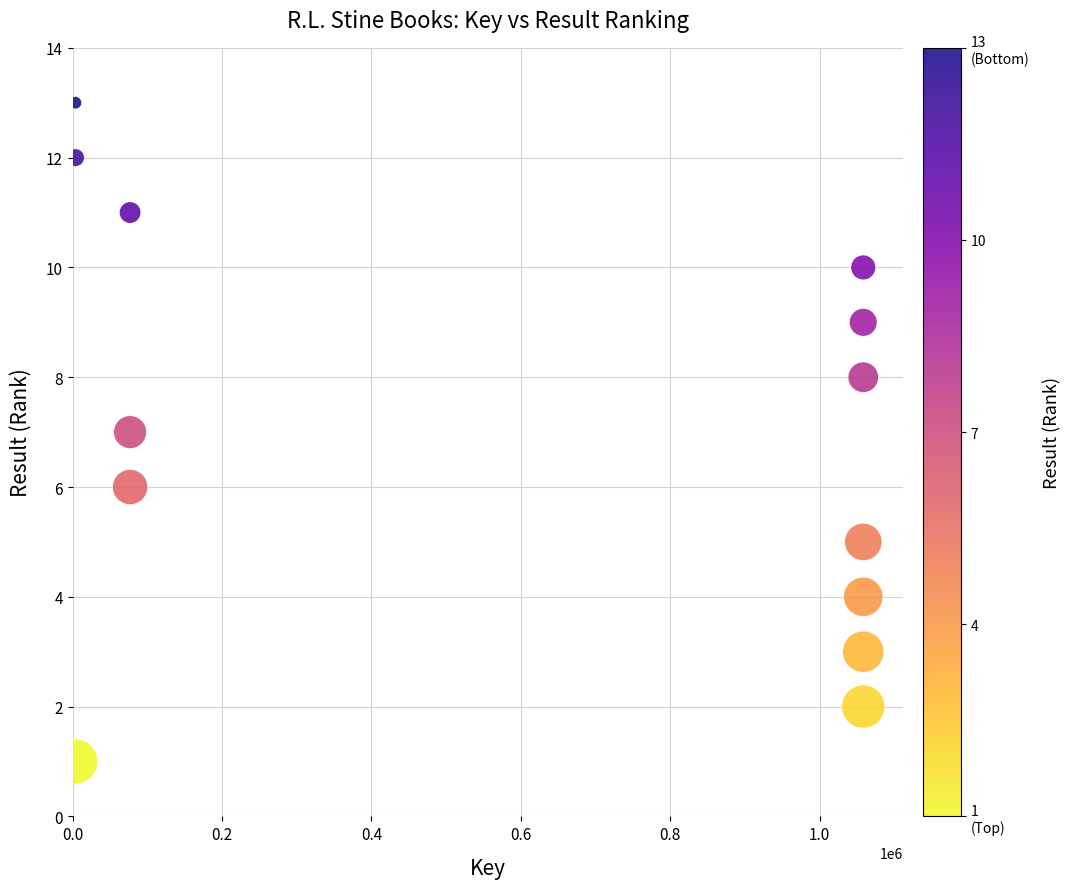

What is the range of X values (max minus min)?

1054839